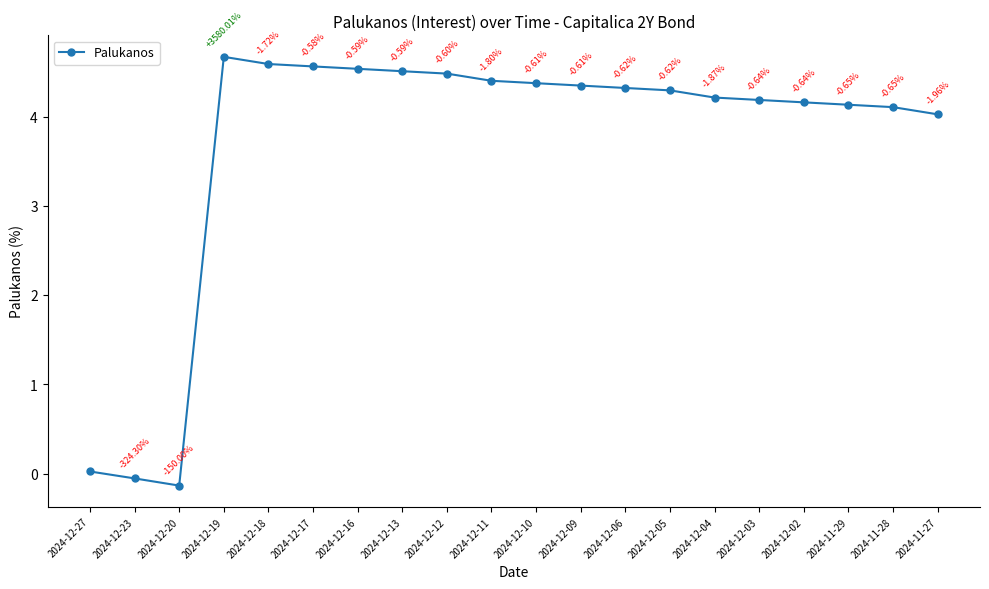

How many lines are shown in the chart?

1